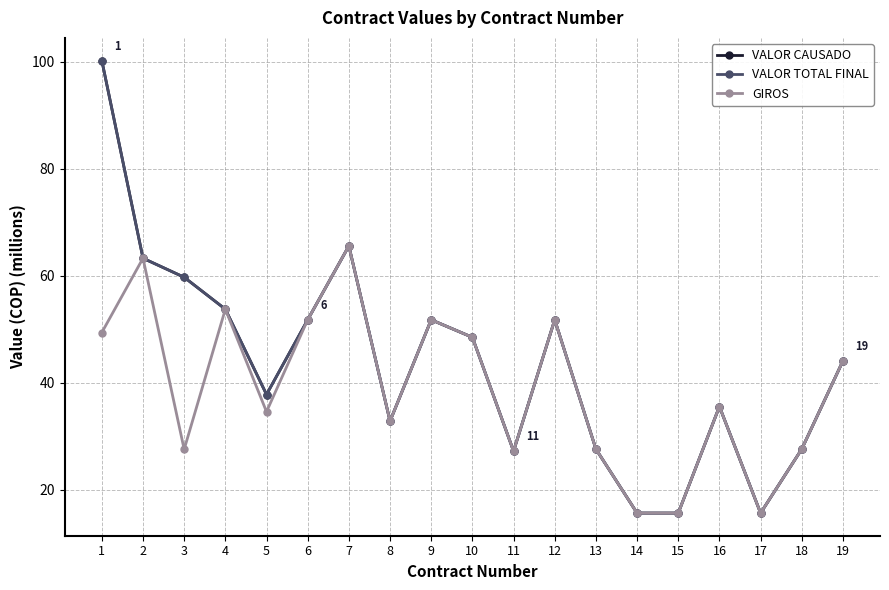

At which label does GIROS reach its minimum?

14